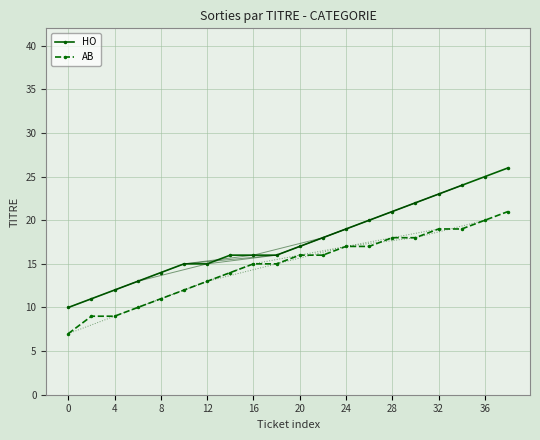

What are all the series names shown in the legend?

HO, AB